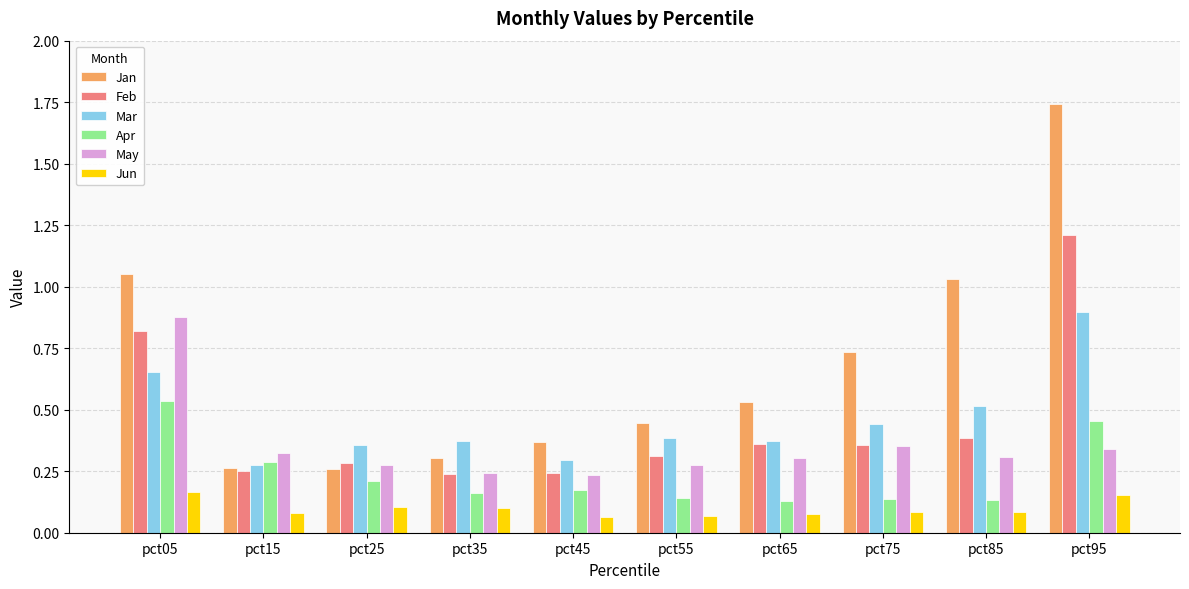

How many Mar values are between 0 and 1?

10